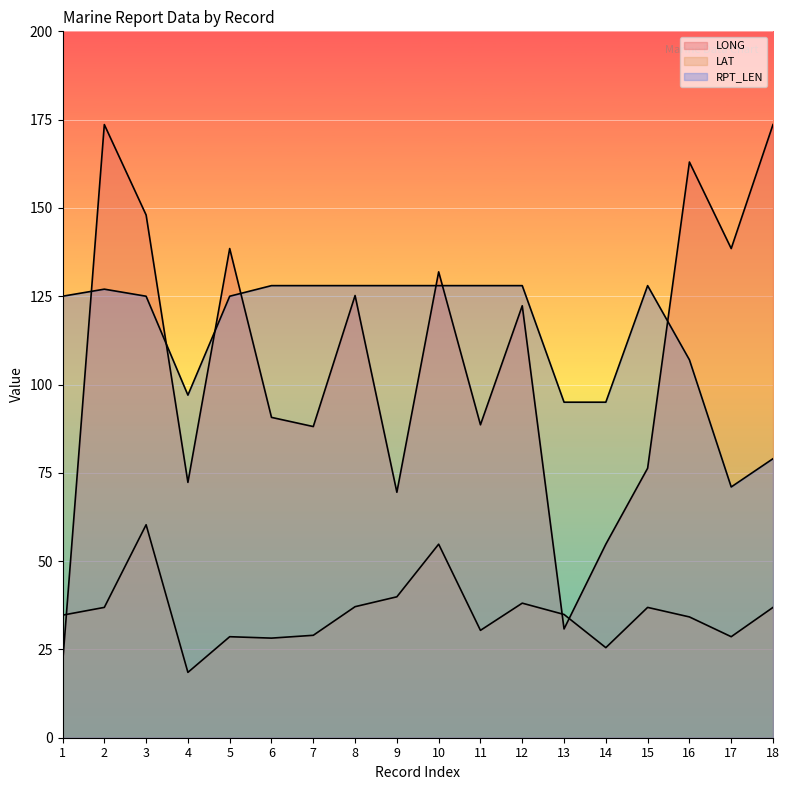

Which series ends up on top after the final intersection of RPT_LEN and LONG?

LONG